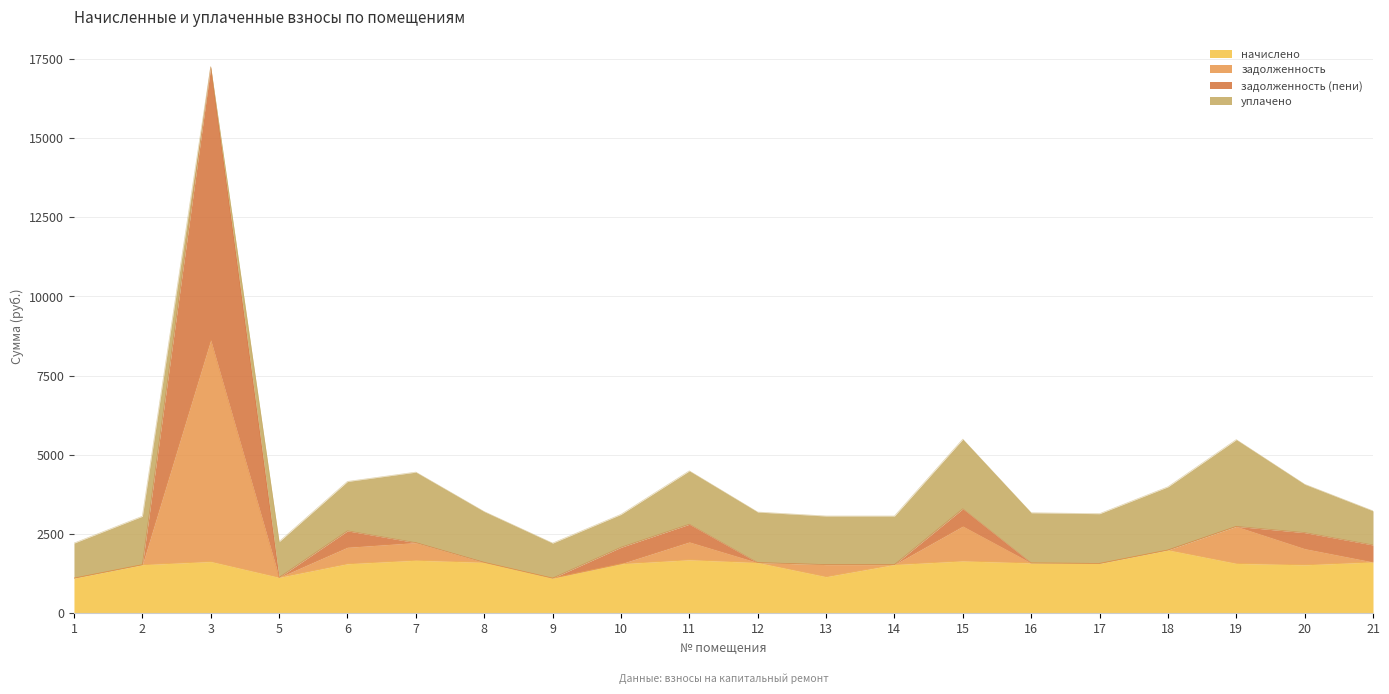

At which category is the sum across all series the highest?

3